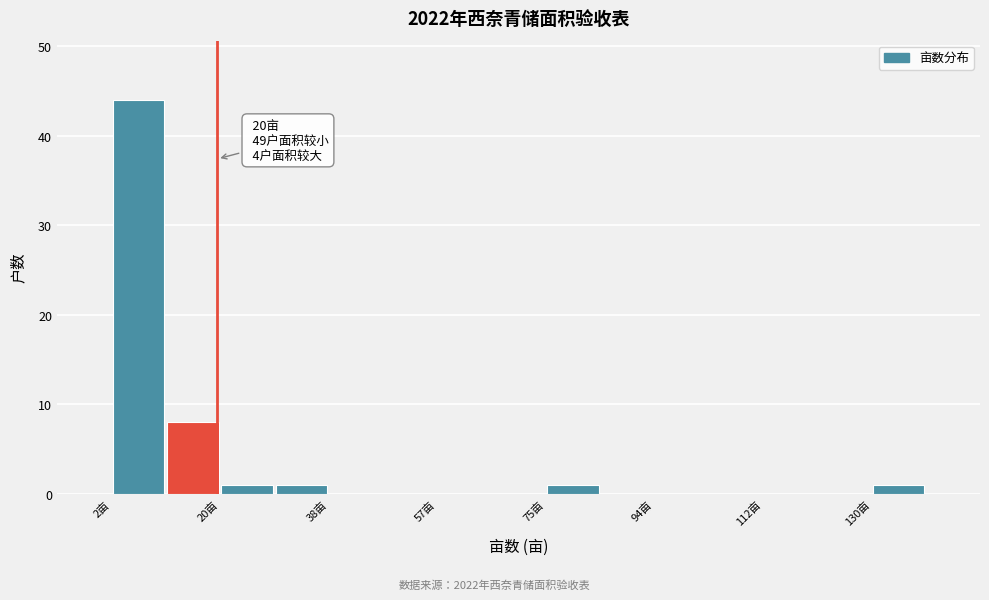

Over which range of the x-axis is the bar tallest?

2.0 to 11.2